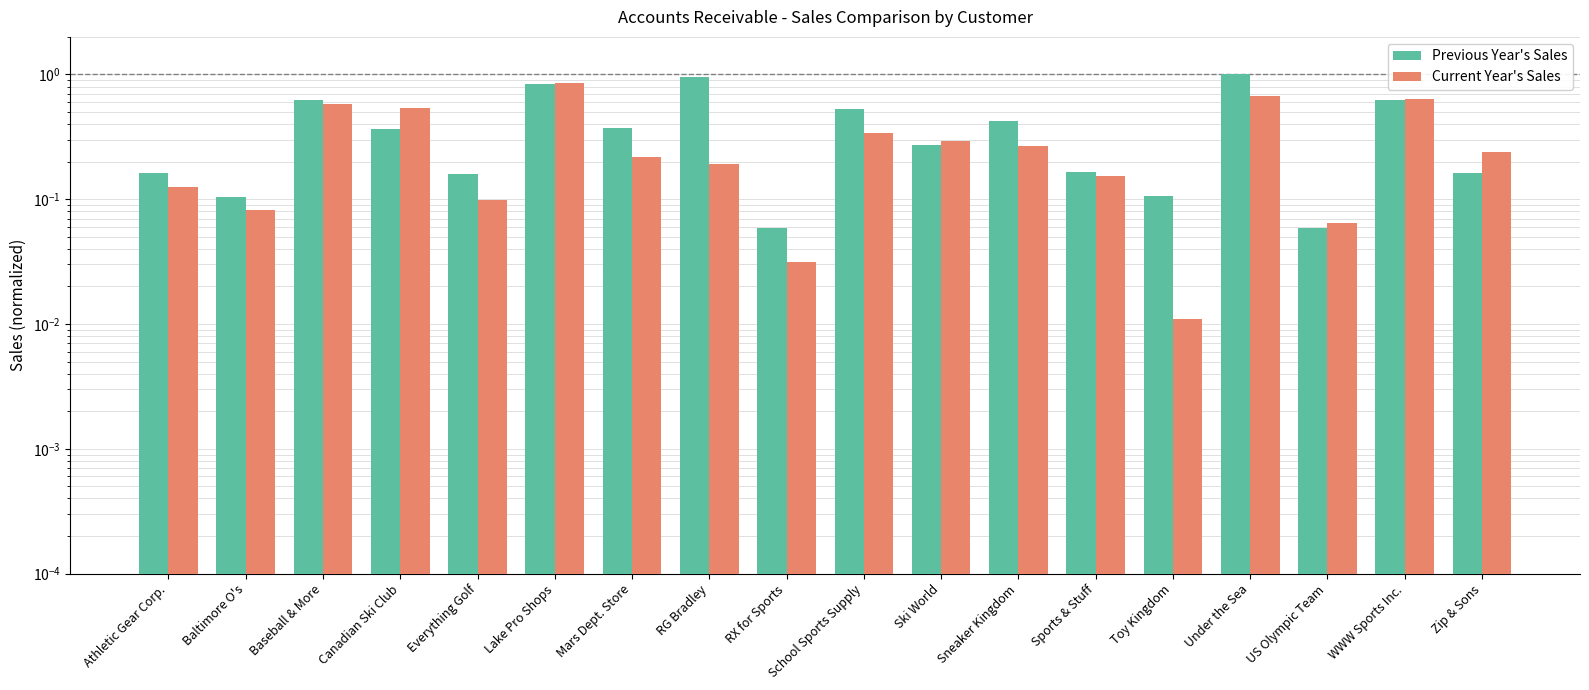

How many bars are there in total?

36